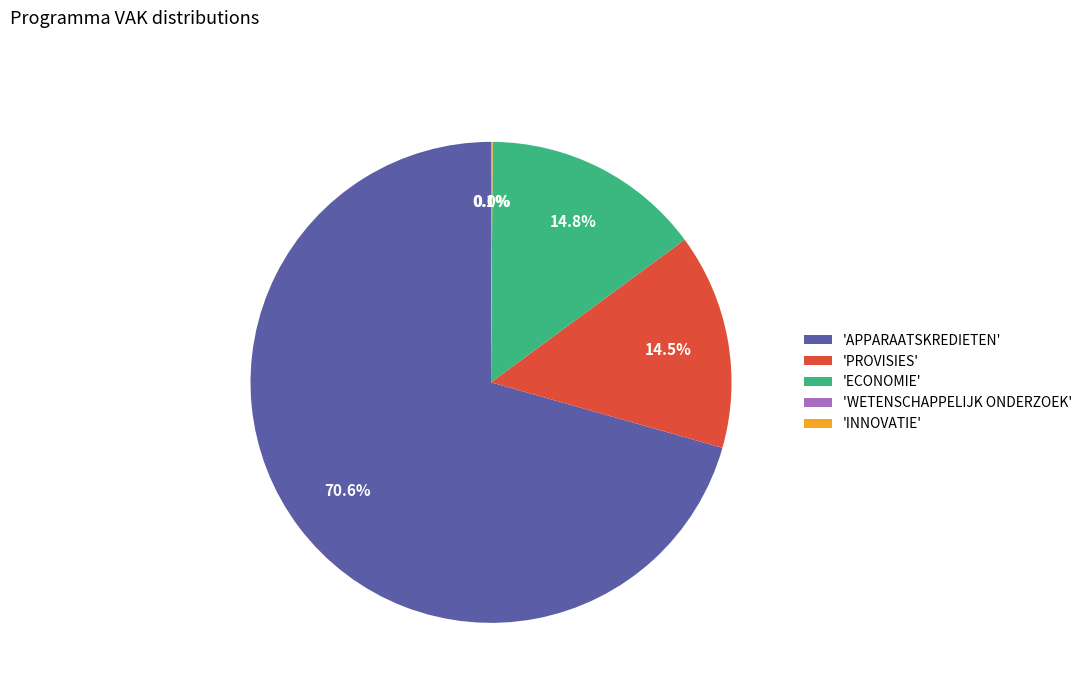

How much of the chart is everything except 'PROVISIES'?

85.5%